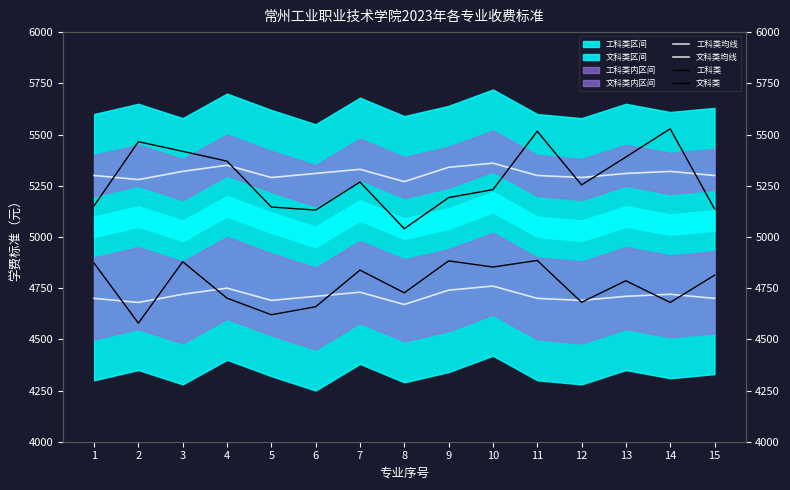

What is the spread (max minus min) of values at 10?

600